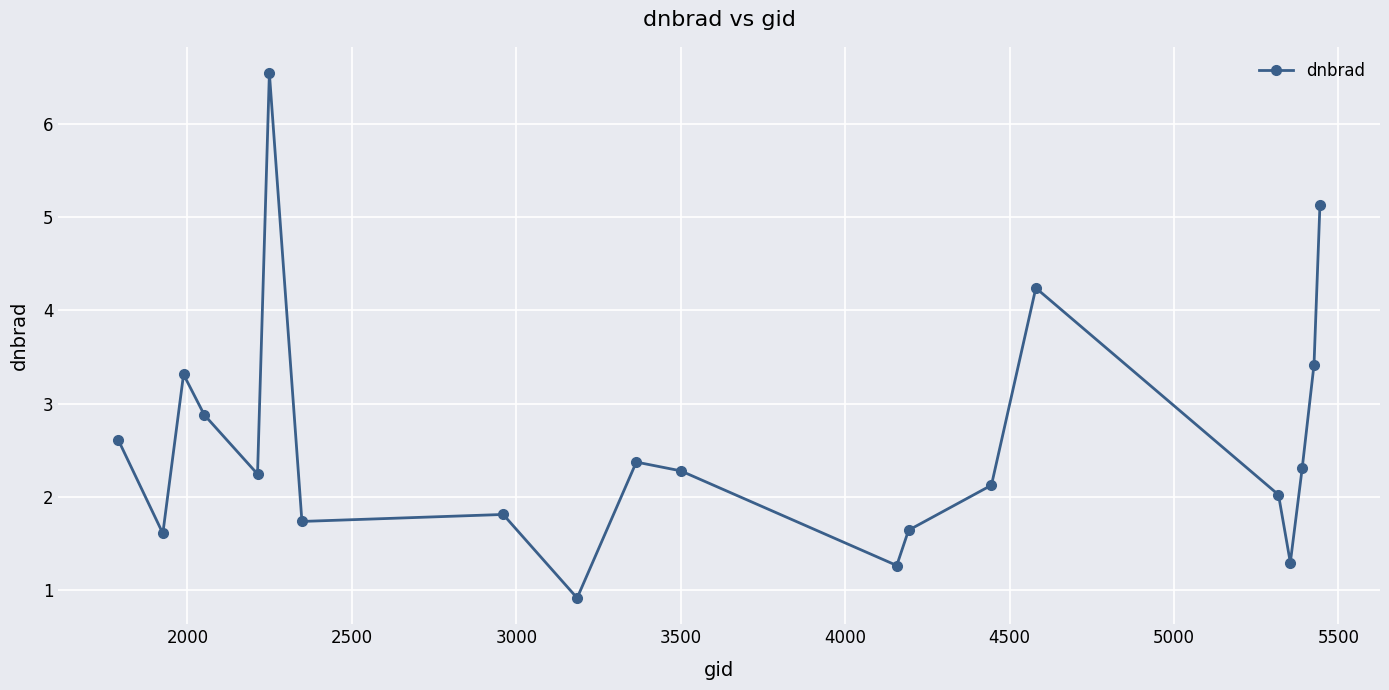

Reading left to right, transcribe all the data shown in this chart.

2.6	1.6	3.3	2.9	2.2	6.5	1.7	1.8	0.9	2.4	2.3	1.3	1.6	2.1	4.2	2.0	1.3	2.3	3.4	5.1